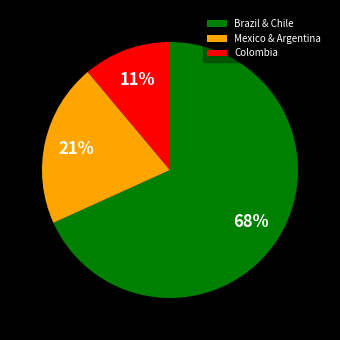

Is there a majority slice in this chart?

Yes